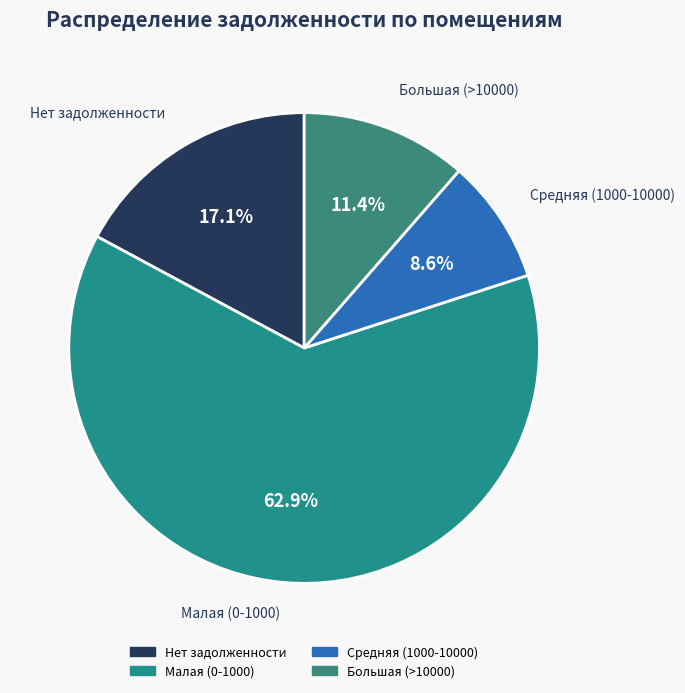

How many segments does this pie chart have?

4